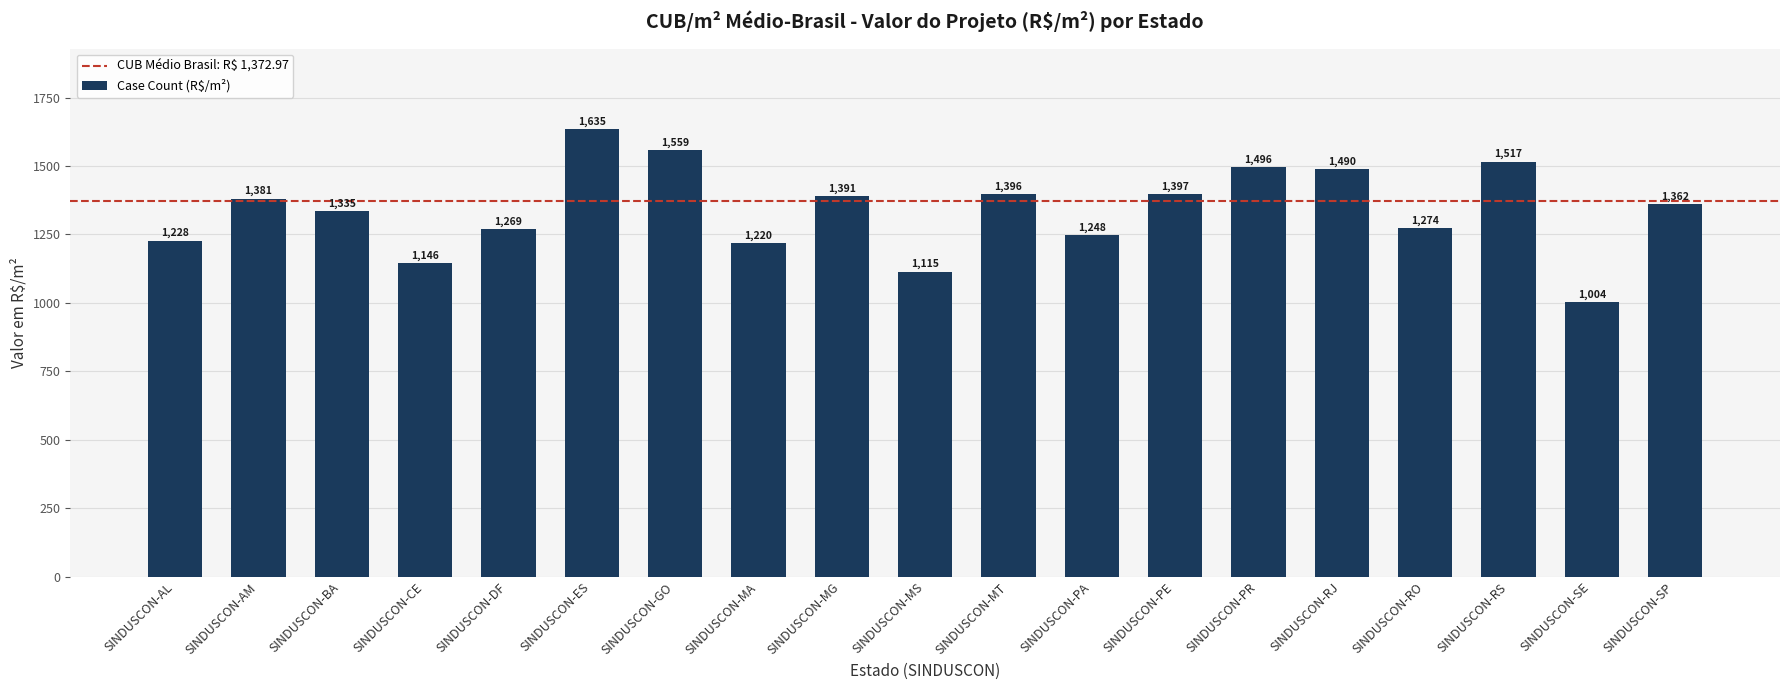

The value at SINDUSCON-CE is 514.2. True or false?

False